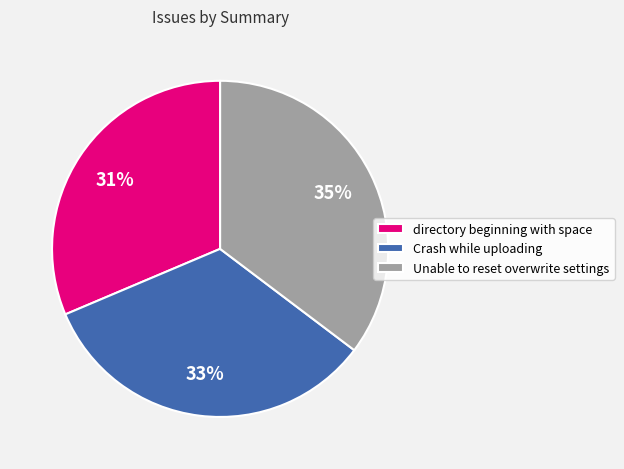

Count the number of slices in the pie.

3